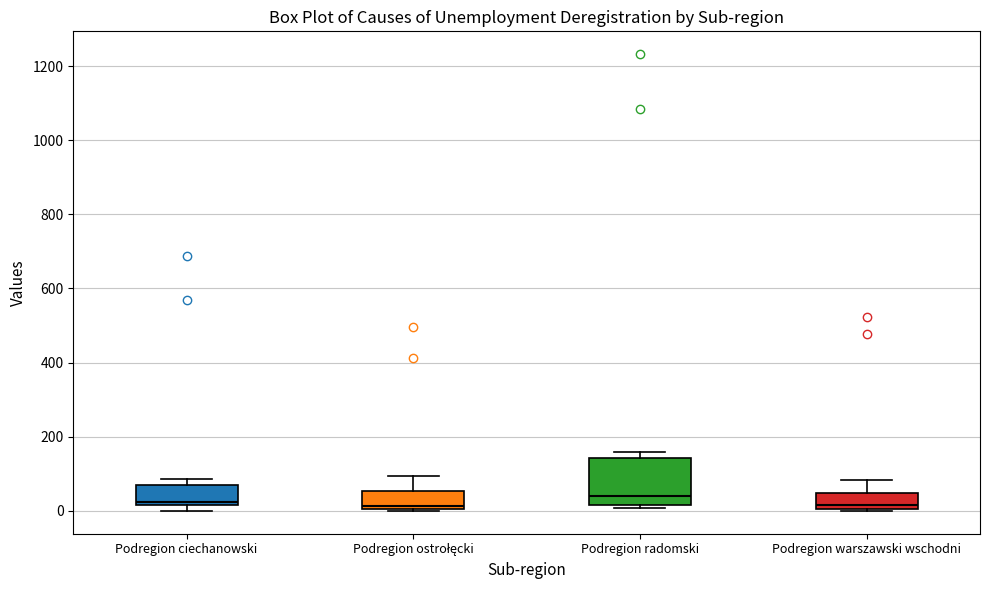

Which box is the tallest, from its lower edge to its upper edge?

Podregion radomski